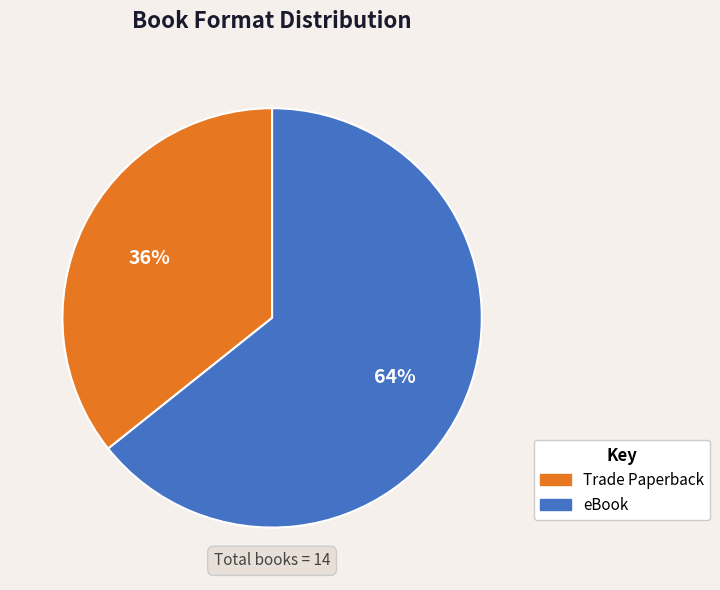

To the nearest percent, what is the average slice percentage?

50%